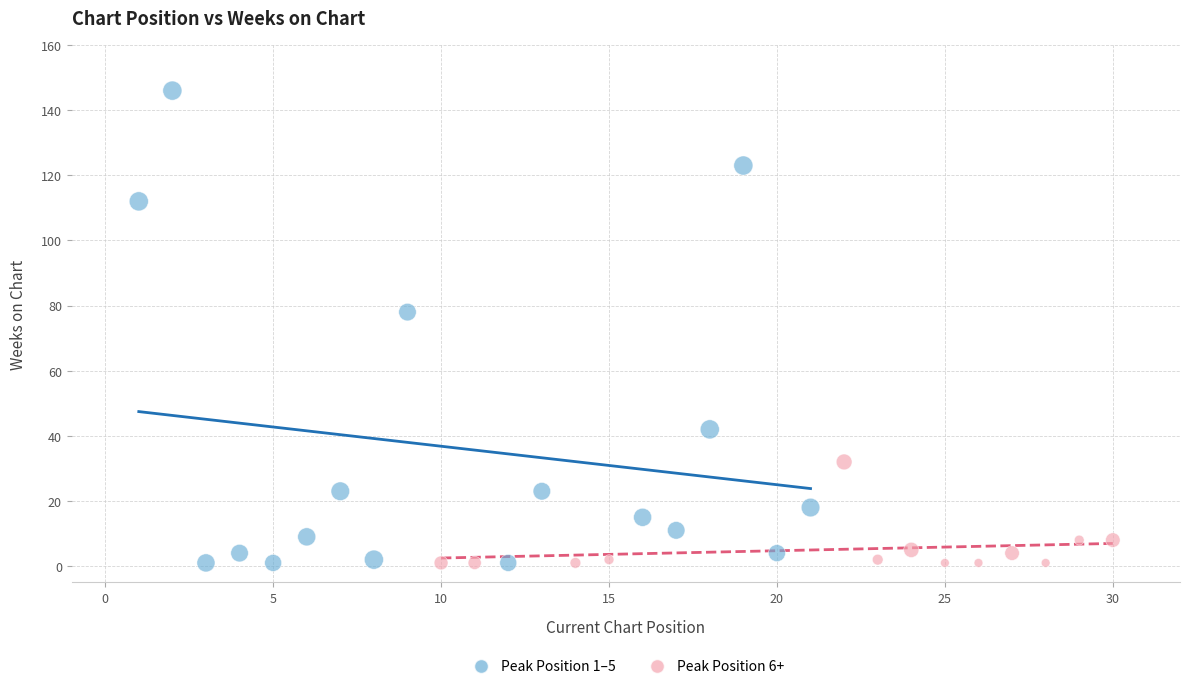

Which series has the widest spread of Y values?

Peak Position 1–5